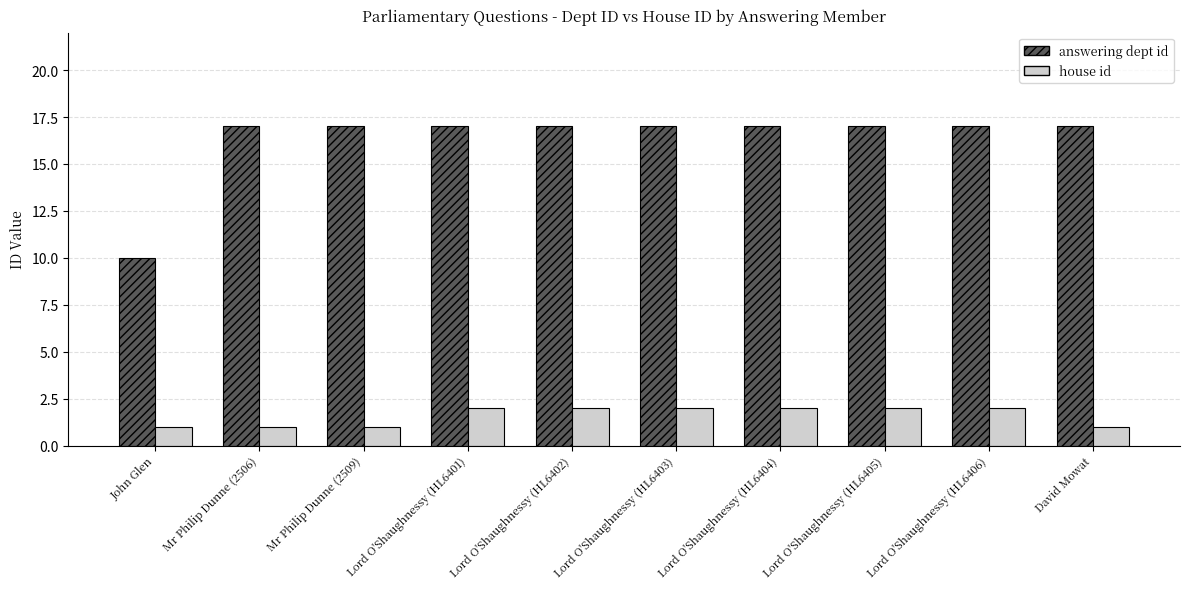

The house id series shows 2 at Lord O'Shaughnessy (HL6401). True or false?

True